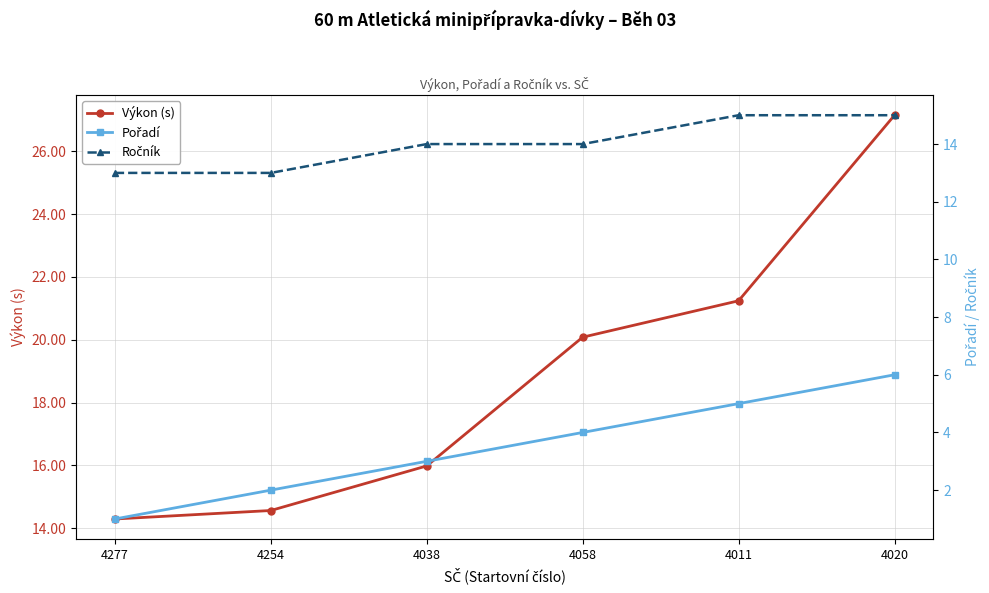

What is the sum of the Výkon (s) values at 4277 and 4038?

30.3